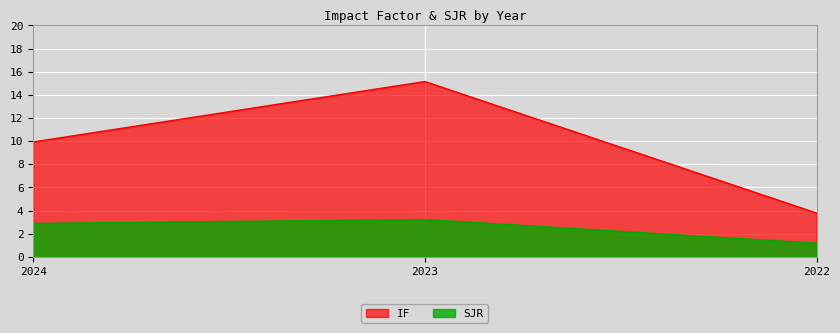

What is the value of the IF point at the 2nd from the left?

15.2